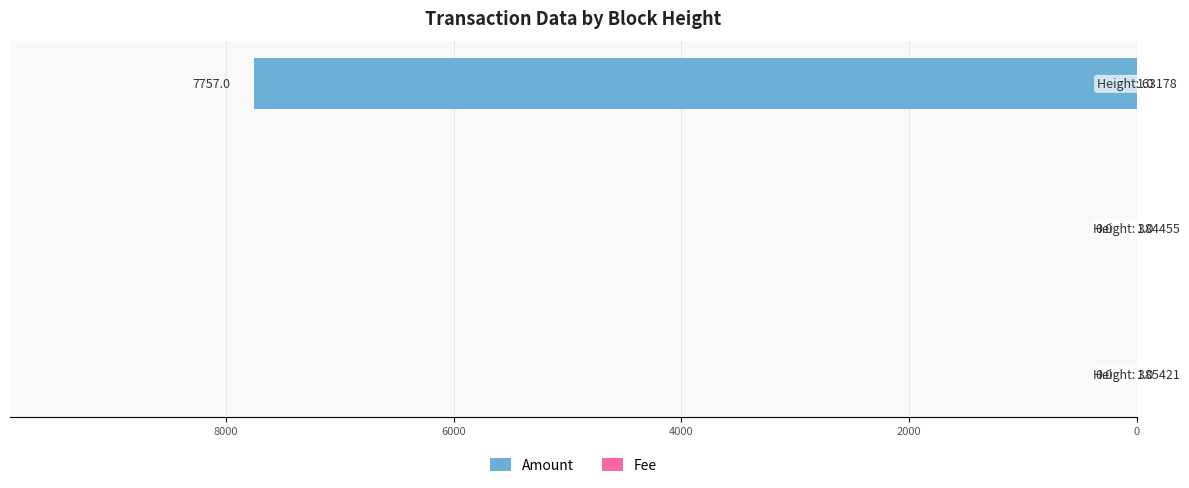

At how many categories does at least one series exceed -3670?

3